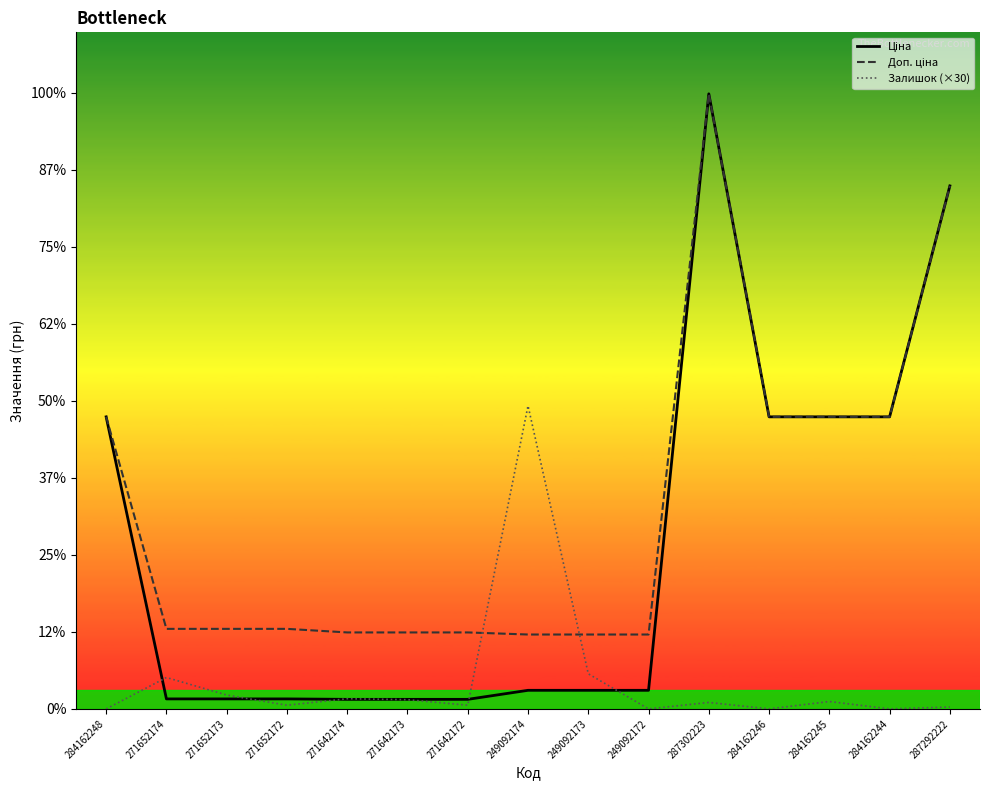

What are all the series names shown in the legend?

Ціна, Доп. ціна, Залишок (×30)